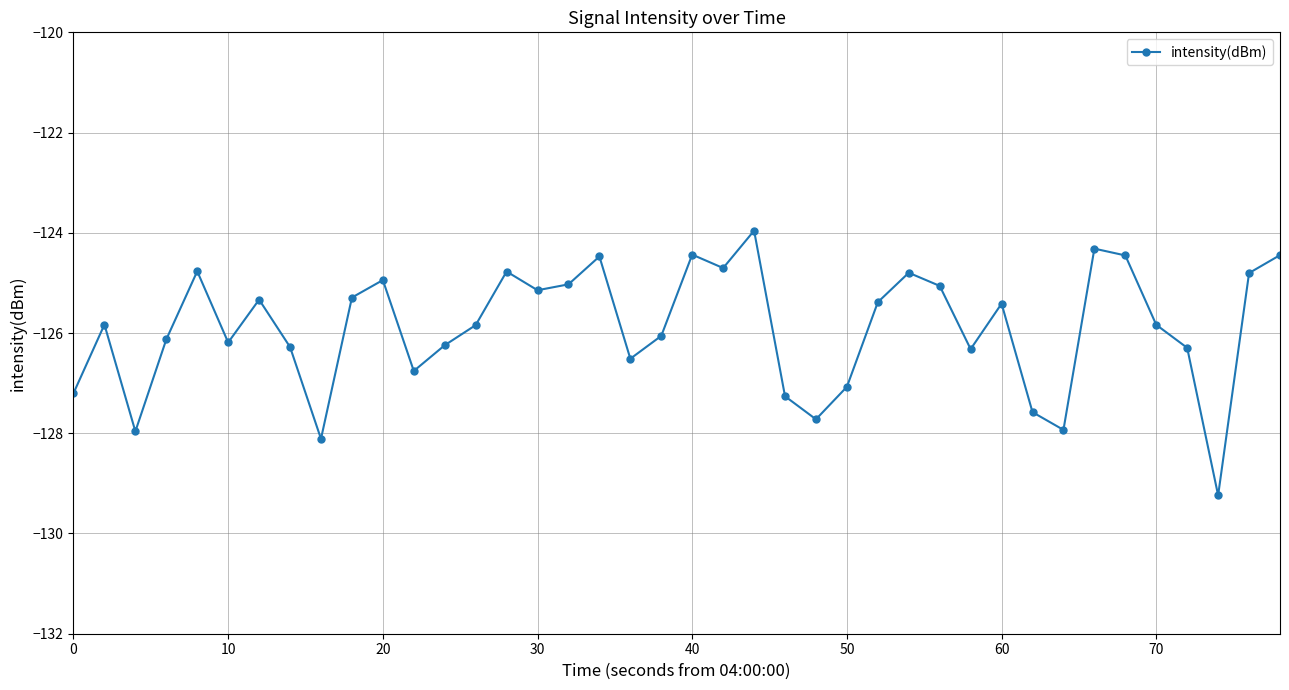

What is the greatest value displayed?

-124.0